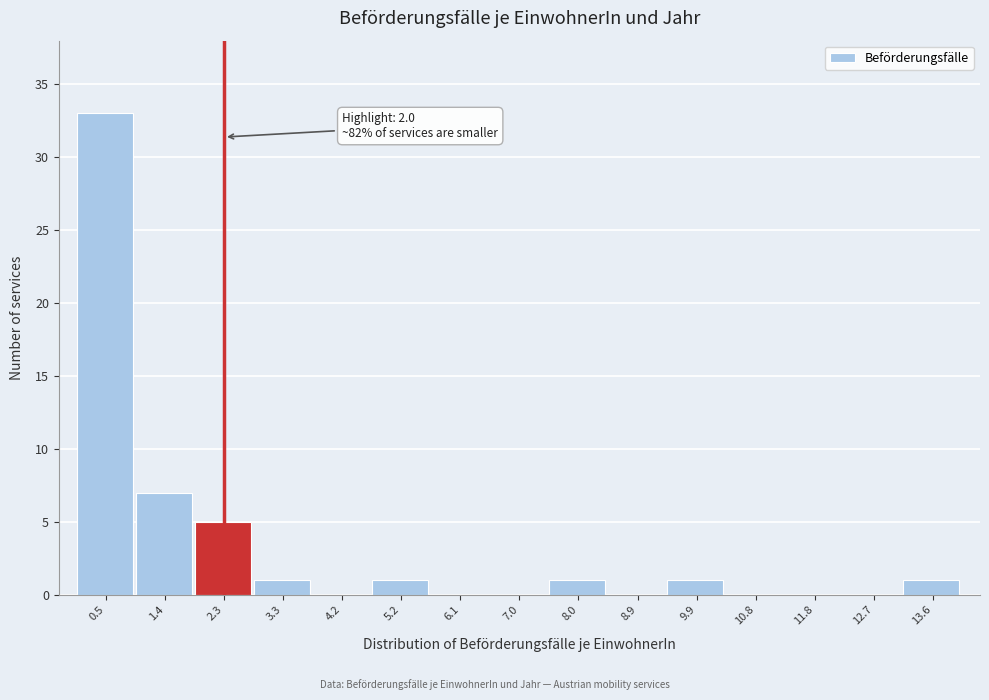

Over which range of the x-axis is the bar tallest?

0.00 to 0.94